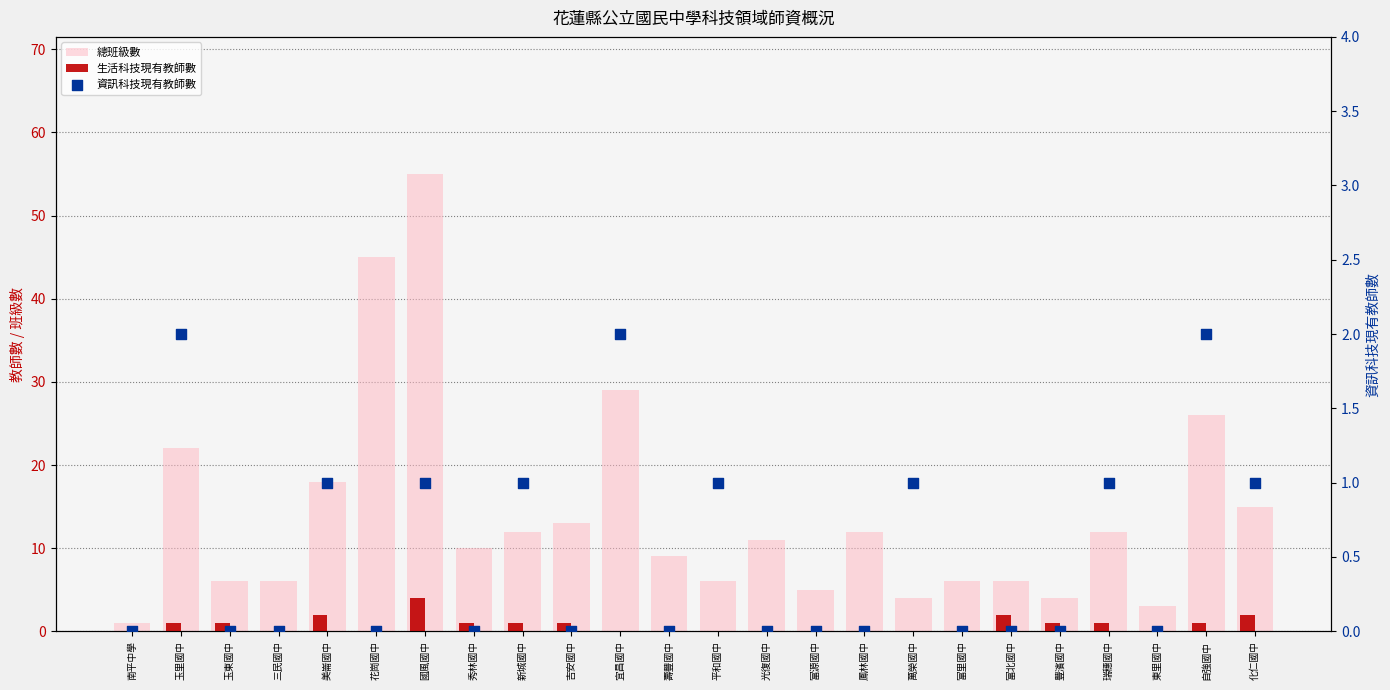

Which series reaches the maximum Y coordinate?

總班級數